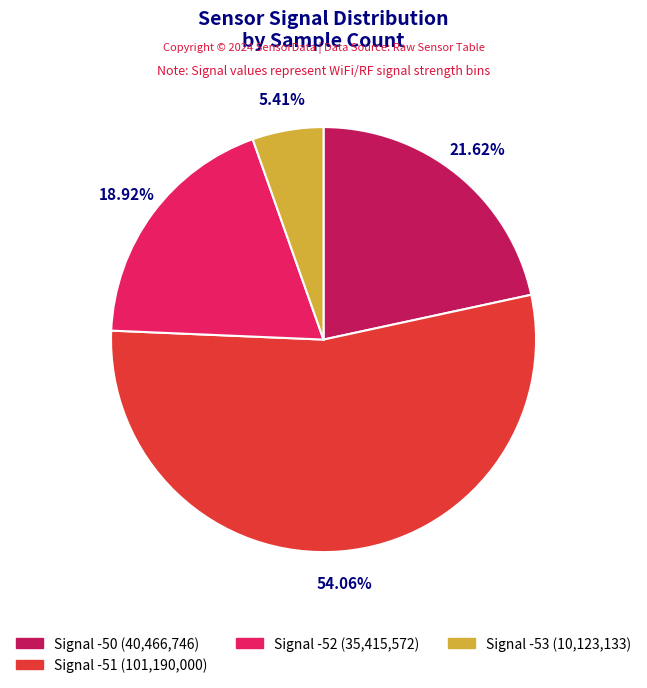

Is there any slice that represents more than half of the pie?

Yes